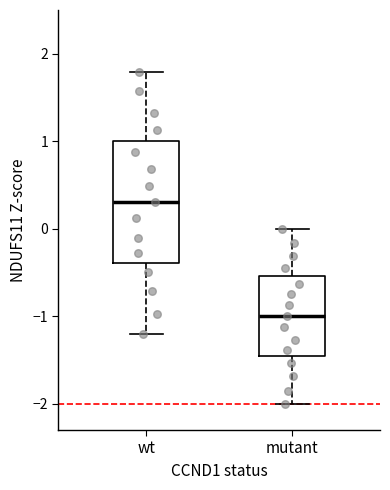

Reading left to right, transcribe this box plot: for each box, give where its median line is, the range the box spans, and where its two whiskers end, as read against the y-axis. The values are not printed on the chart, so give them approximately, as read against the axis.

wt: median 0.3, box -0.4 to 1.0, whiskers -1.2 to 1.8
mutant: median -1.0, box -1.5 to -0.5, whiskers -2.0 to 0.0